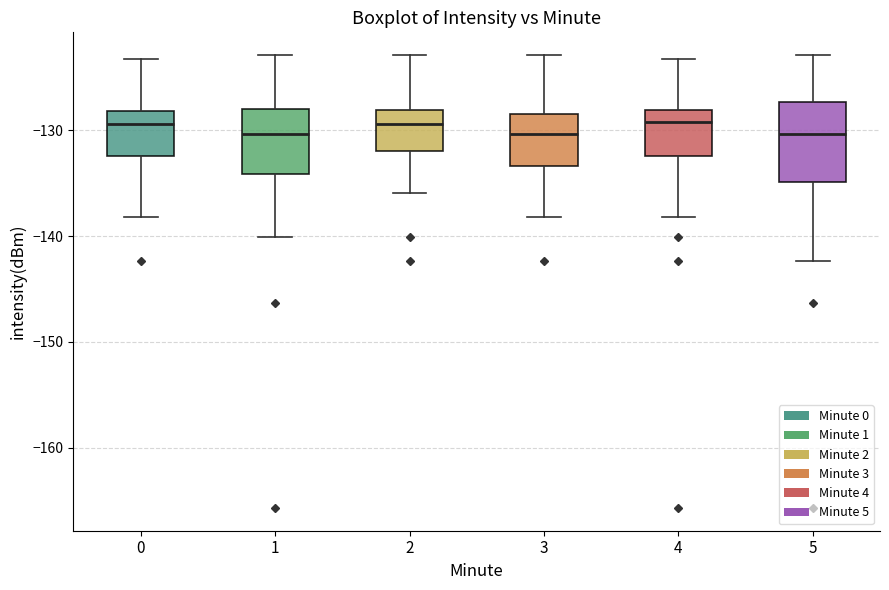

Reading left to right, read every box against the y-axis: the position of its median line, the range the box covers, and the ends of its whiskers. The values are not printed on the chart, so give them approximately, as read against the axis.

0: median -129, box -132 to -128, whiskers -138 to -123
1: median -130, box -134 to -128, whiskers -140 to -123
2: median -129, box -132 to -128, whiskers -136 to -123
3: median -130, box -133 to -128, whiskers -138 to -123
4: median -129, box -132 to -128, whiskers -138 to -123
5: median -130, box -135 to -127, whiskers -142 to -123